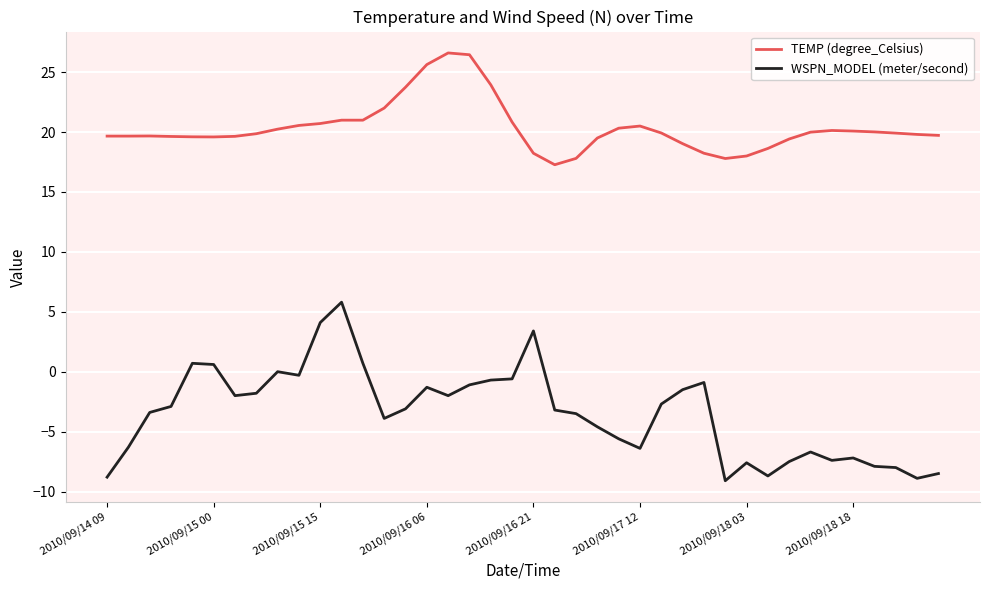

True or false: WSPN_MODEL (meter/second) and TEMP (degree_Celsius) intersect in this chart.

False